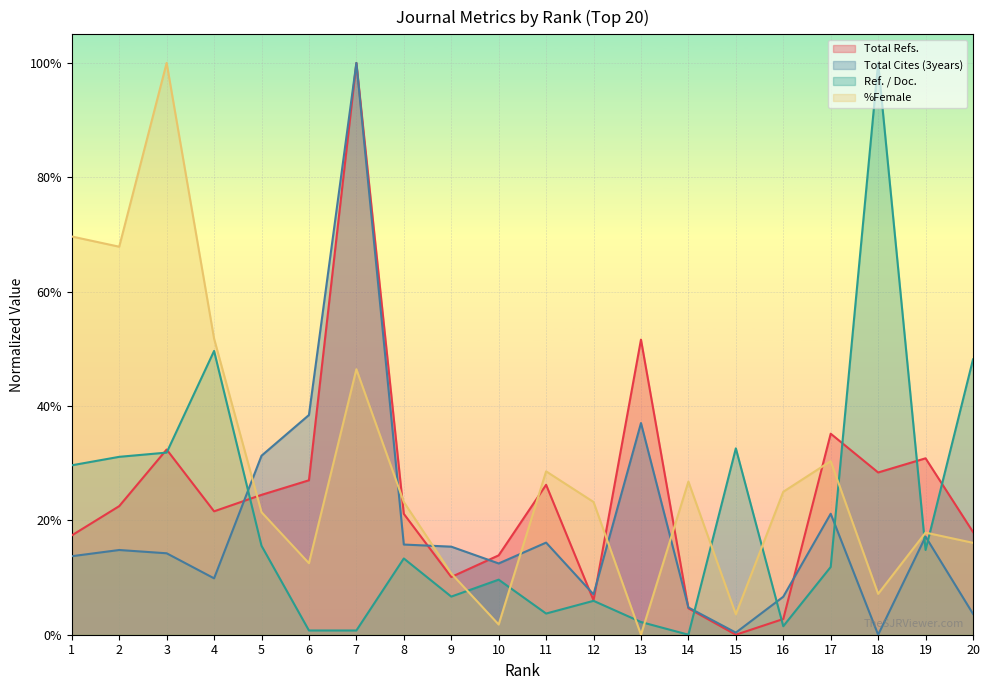

Which series has the largest range (max minus min)?

Total Refs.